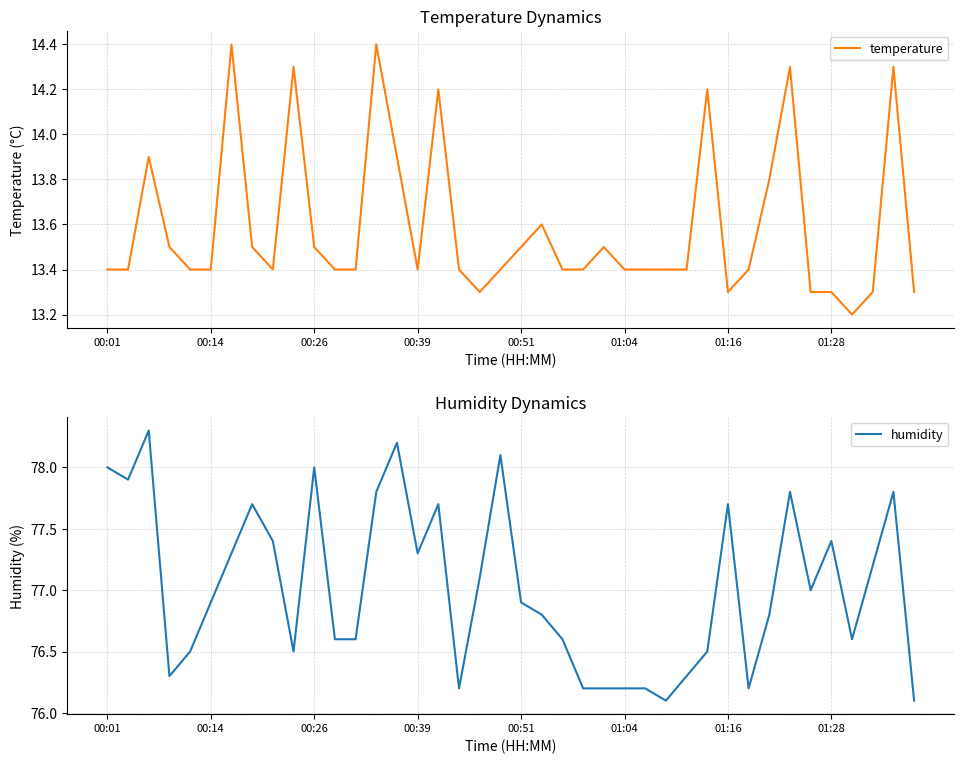

Is it true that humidity equals 46.7 at 22?

False